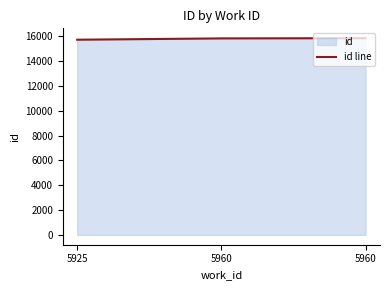

What is the sum of the values at 5960 and 5960?

31669